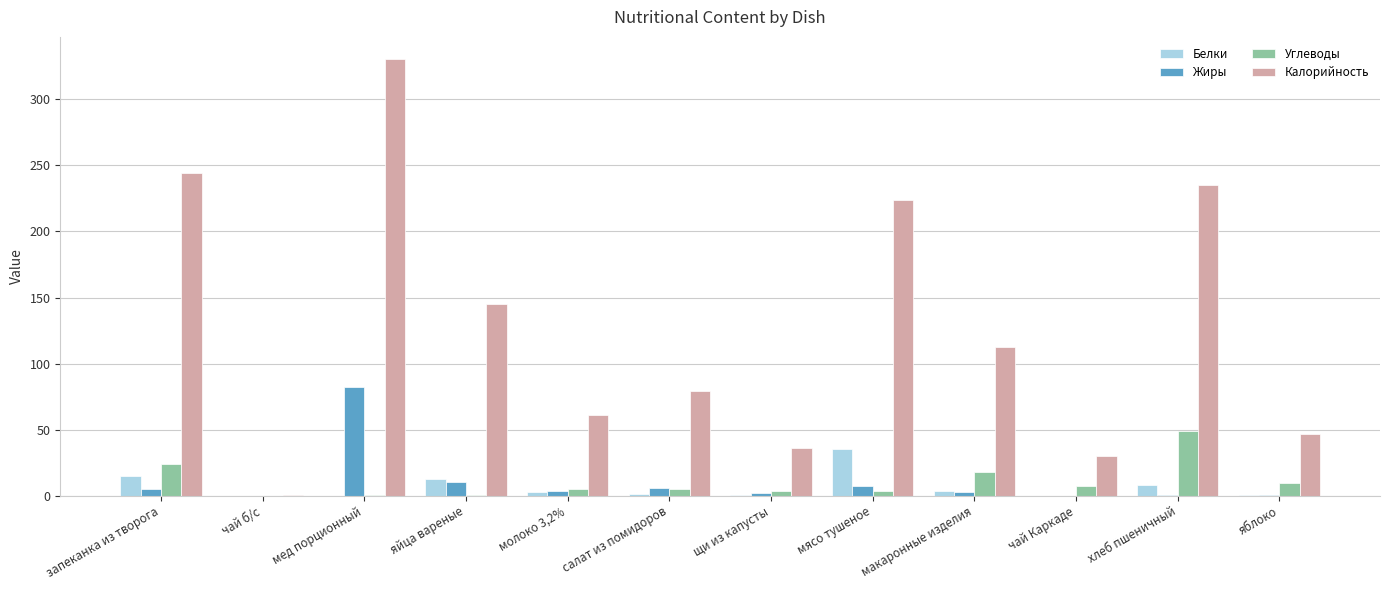

What is the maximum value for Калорийность?

330.8